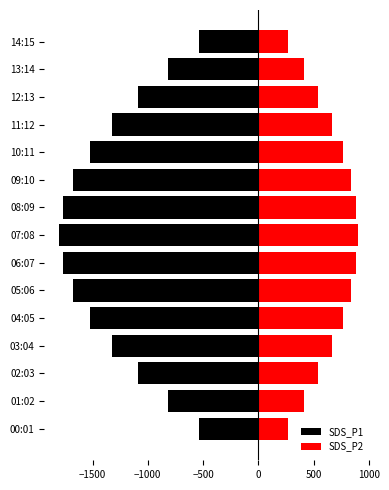

Rank the series by their average value, from highest to lowest.

SDS_P2, SDS_P1